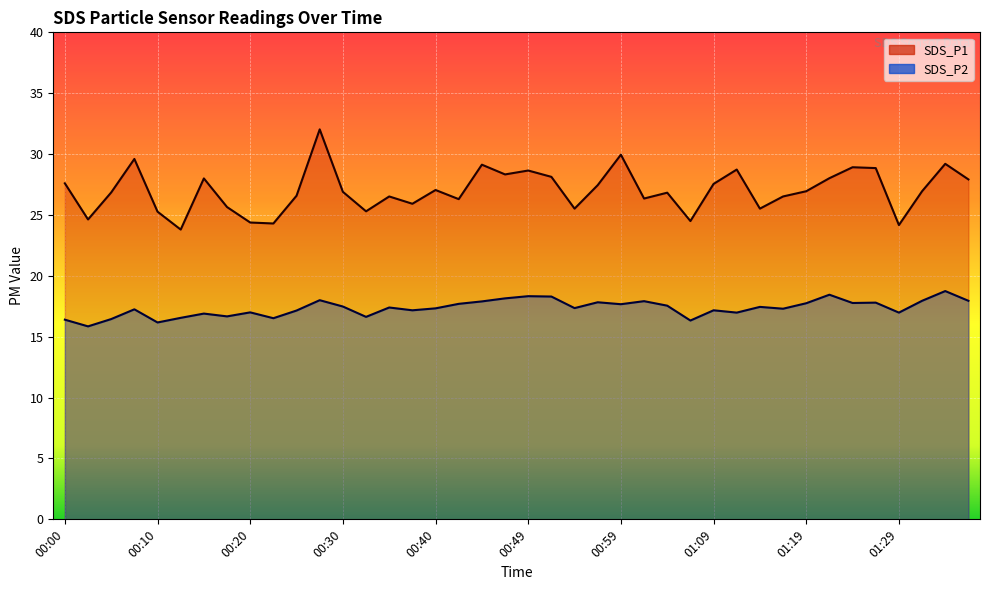

True or false: SDS_P1 and SDS_P2 intersect in this chart.

False